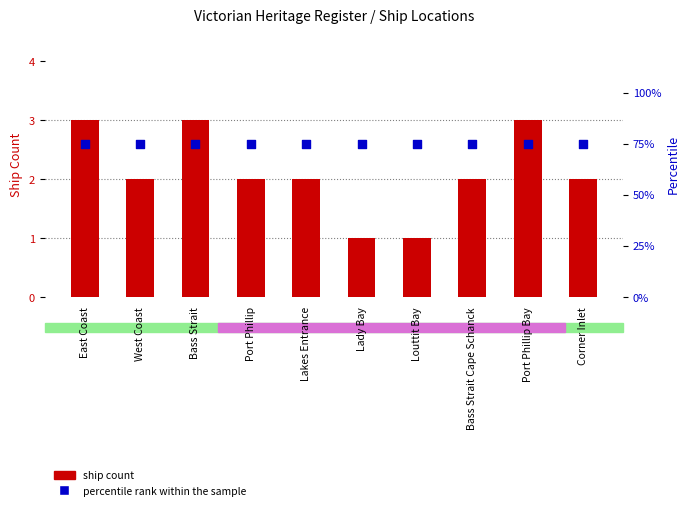

Is the value of ship count at Corner Inlet greater than the value of percentile rank within the sample at Lakes Entrance?

No